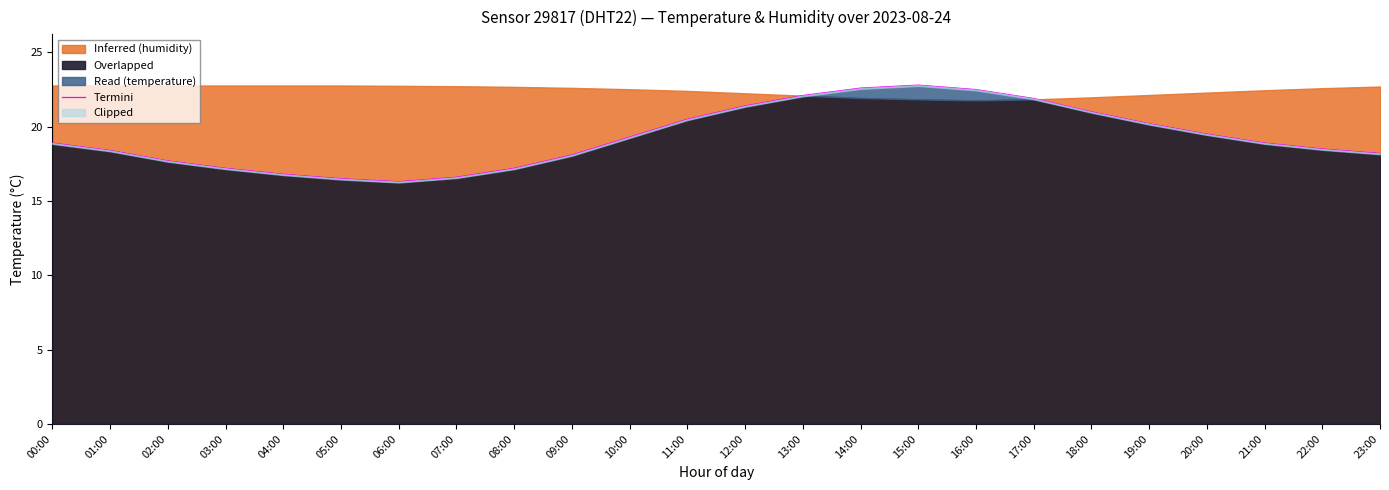

Count the number of categories in the chart.

24